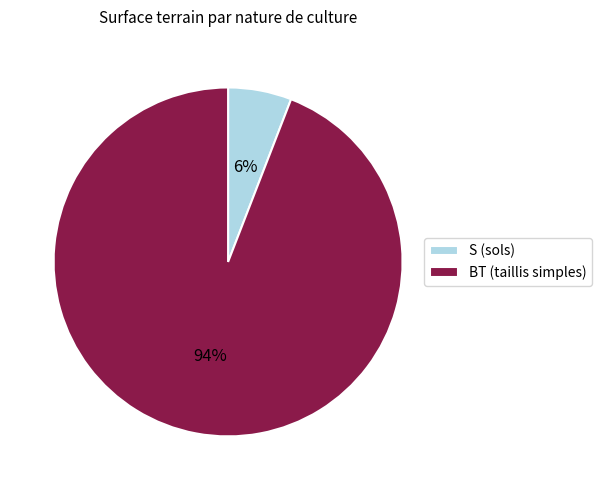

Approximately how many times larger is the value at S (sols) compared to BT (taillis simples)?

0.1